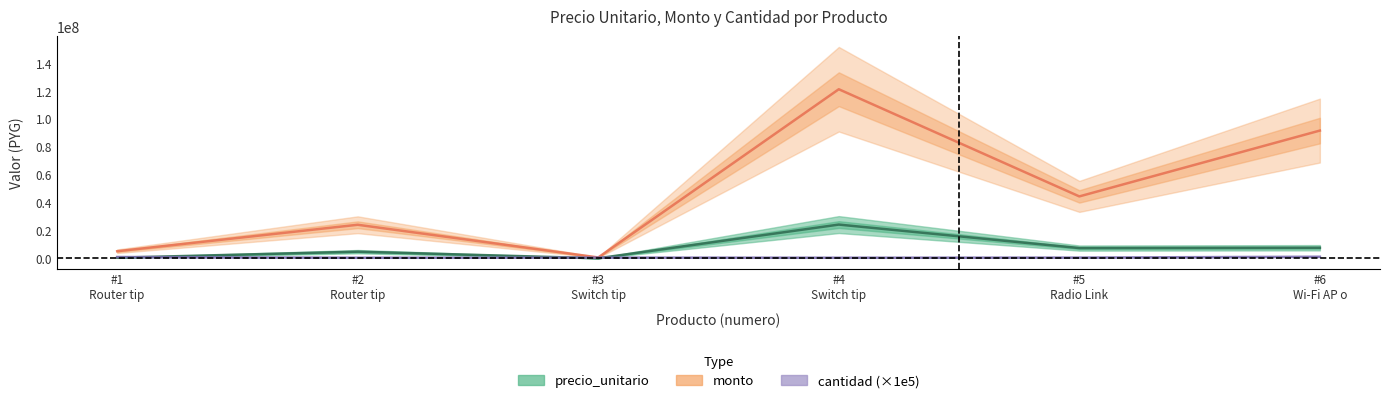

Reading left to right, extract all data points from this chart.

precio_unitario: 515106	4826725	112890	24267351	7411543	7640562
monto: 5151060	24133625	677340	121336755	44469258	91686744
cantidad (×1e5): 1000000	500000	600000	500000	600000	1200000